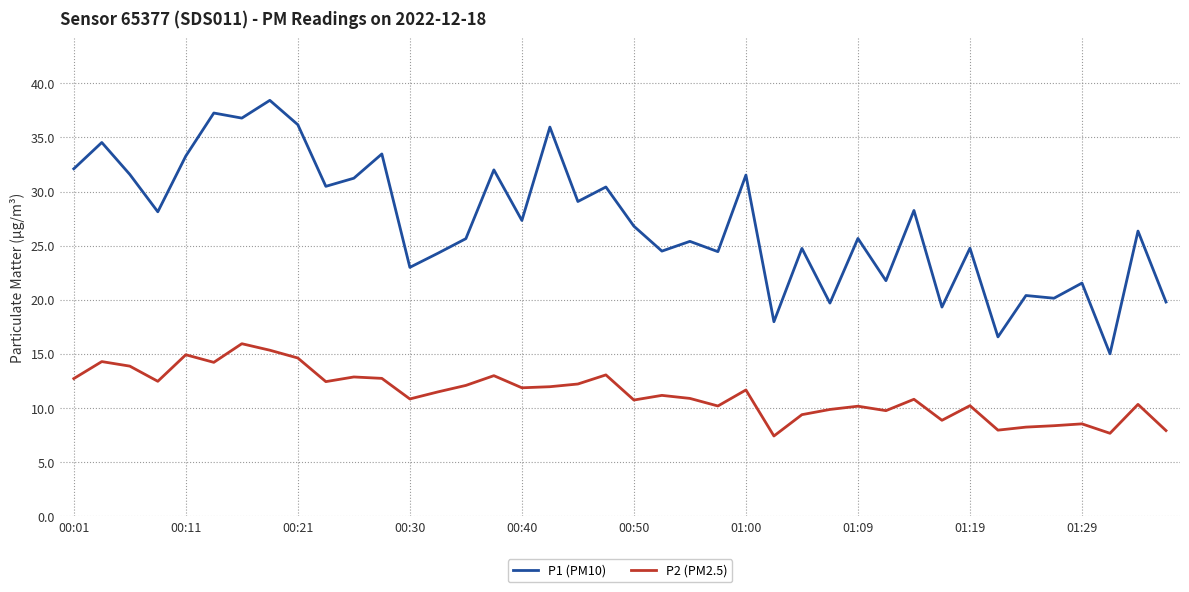

Which series has the widest spread of values?

P1 (PM10)